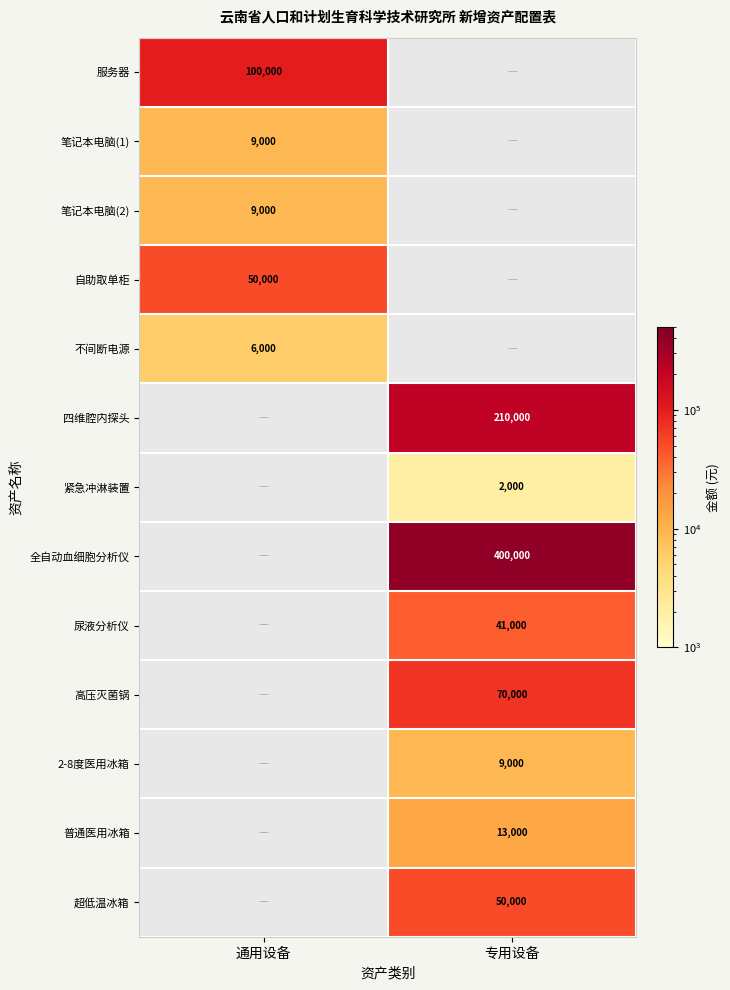

True or false: 2-8度医用冰箱 has a value of 15845 at 专用设备.

False